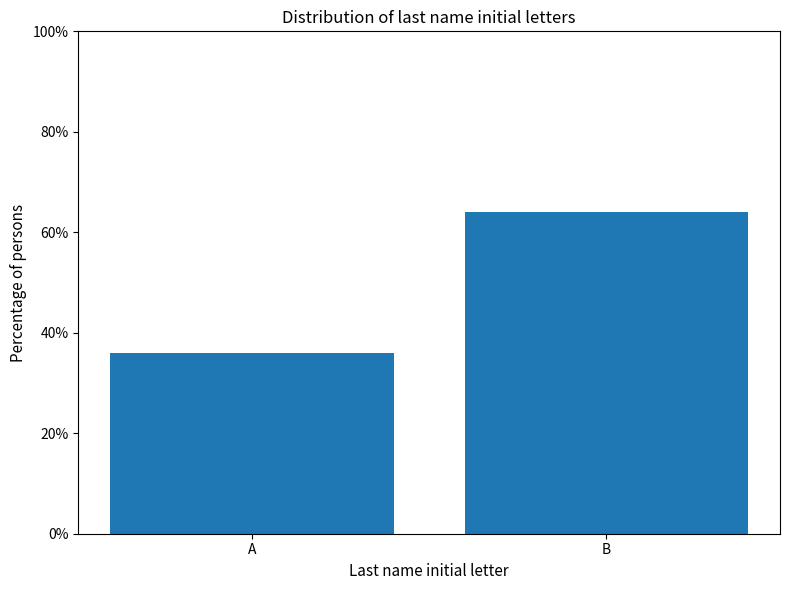

Reading left to right, list all the values displayed in this chart.

35.9	64.1